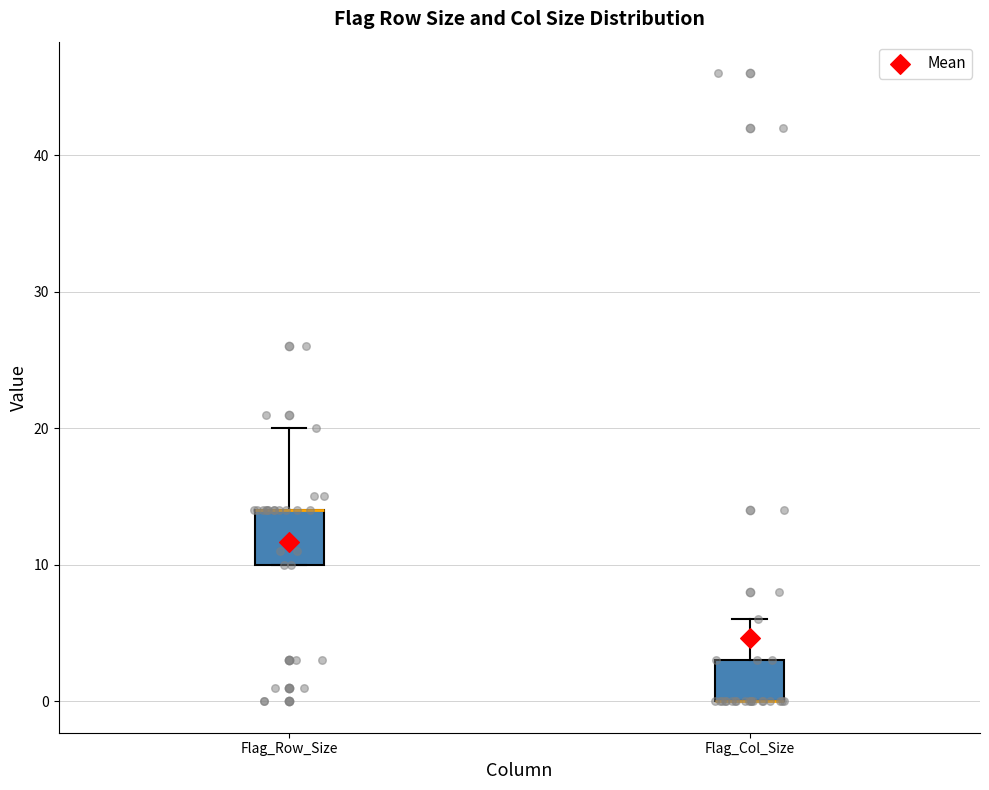

Comparing the boxes themselves (not the whiskers), which one is the tallest?

Flag_Row_Size